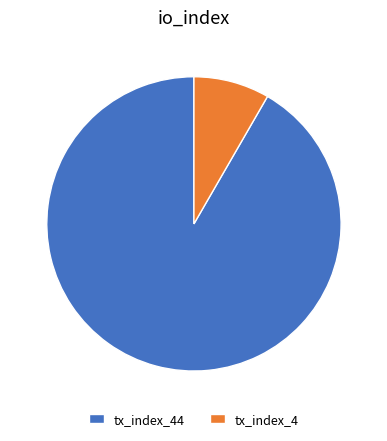

Which category has the biggest portion of the pie?

tx_index_44